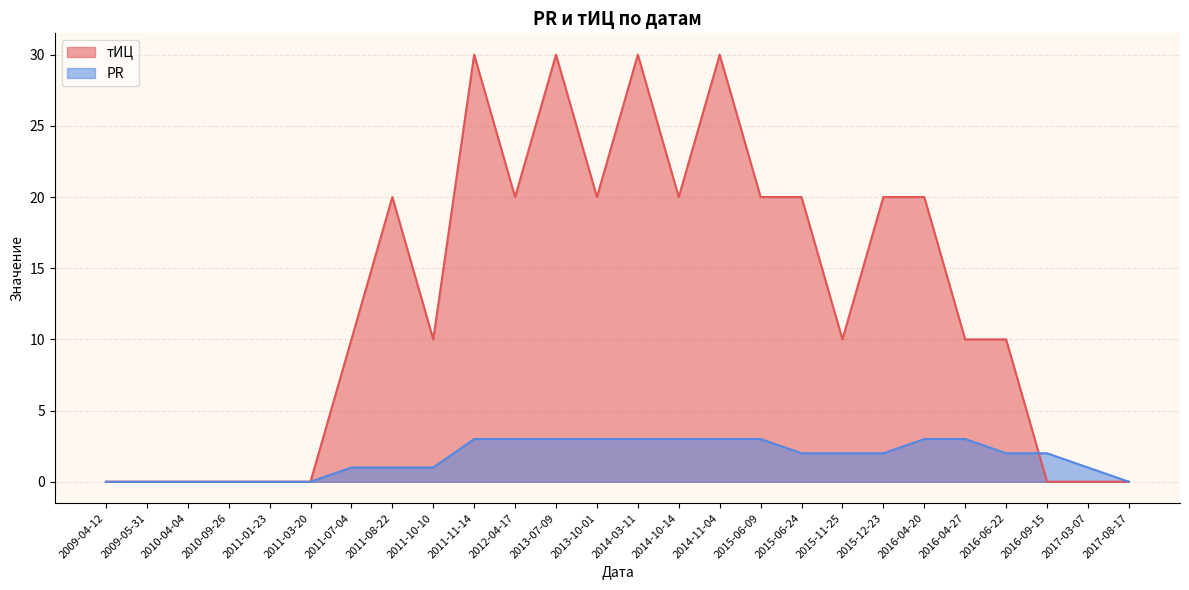

Reading left to right, list all the values displayed in this chart.

тИЦ: 2009-04-12=0	2009-05-31=0	2010-04-04=0	2010-09-26=0	2011-01-23=0	2011-03-20=0	2011-07-04=10	2011-08-22=20	2011-10-10=10	2011-11-14=30	2012-04-17=20	2013-07-09=30	2013-10-01=20	2014-03-11=30	2014-10-14=20	2014-11-04=30	2015-06-09=20	2015-06-24=20	2015-11-25=10	2015-12-23=20	2016-04-20=20	2016-04-27=10	2016-06-22=10	2016-09-15=0	2017-03-07=0	2017-08-17=0
PR: 2009-04-12=0	2009-05-31=0	2010-04-04=0	2010-09-26=0	2011-01-23=0	2011-03-20=0	2011-07-04=1	2011-08-22=1	2011-10-10=1	2011-11-14=3	2012-04-17=3	2013-07-09=3	2013-10-01=3	2014-03-11=3	2014-10-14=3	2014-11-04=3	2015-06-09=3	2015-06-24=2	2015-11-25=2	2015-12-23=2	2016-04-20=3	2016-04-27=3	2016-06-22=2	2016-09-15=2	2017-03-07=1	2017-08-17=0